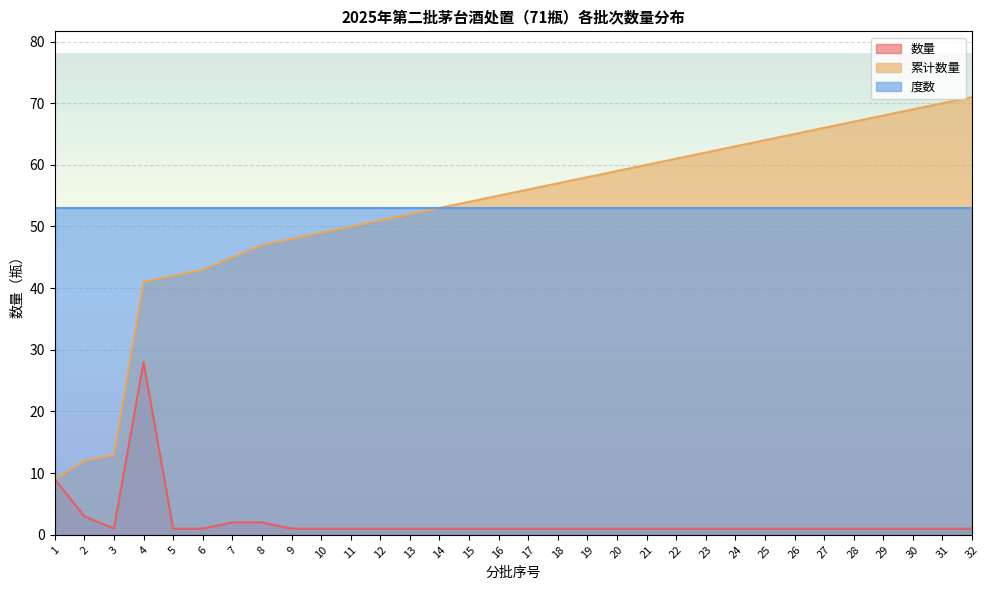

Rank the series at 22 from highest to lowest value.

累计数量, 度数, 数量